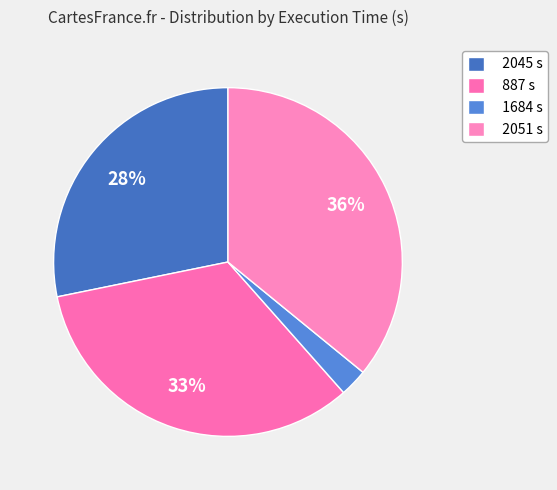

How many slices are in this pie chart?

4